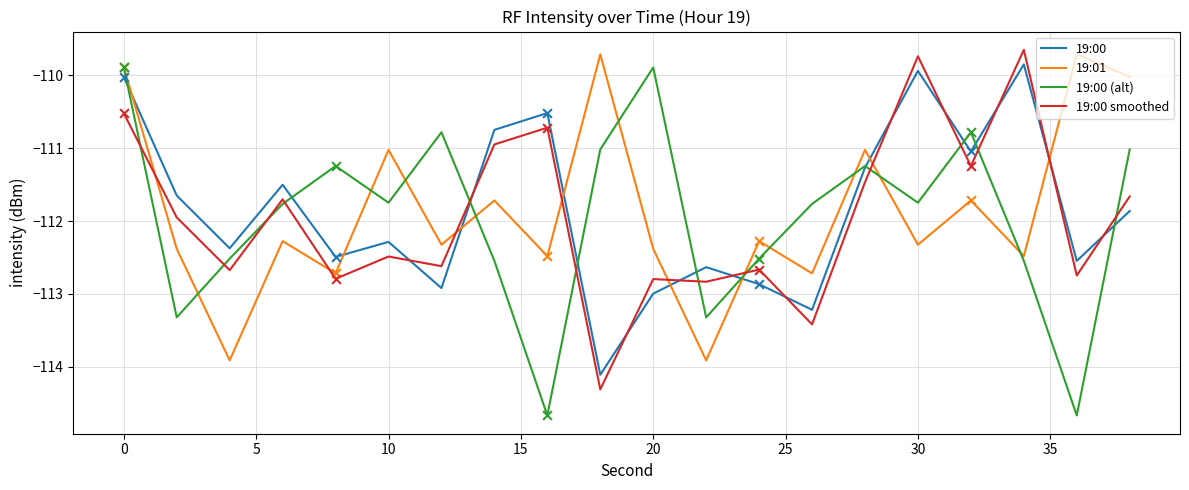

What are all the series names shown in the legend?

19:00, 19:01, 19:00 (alt), 19:00 smoothed